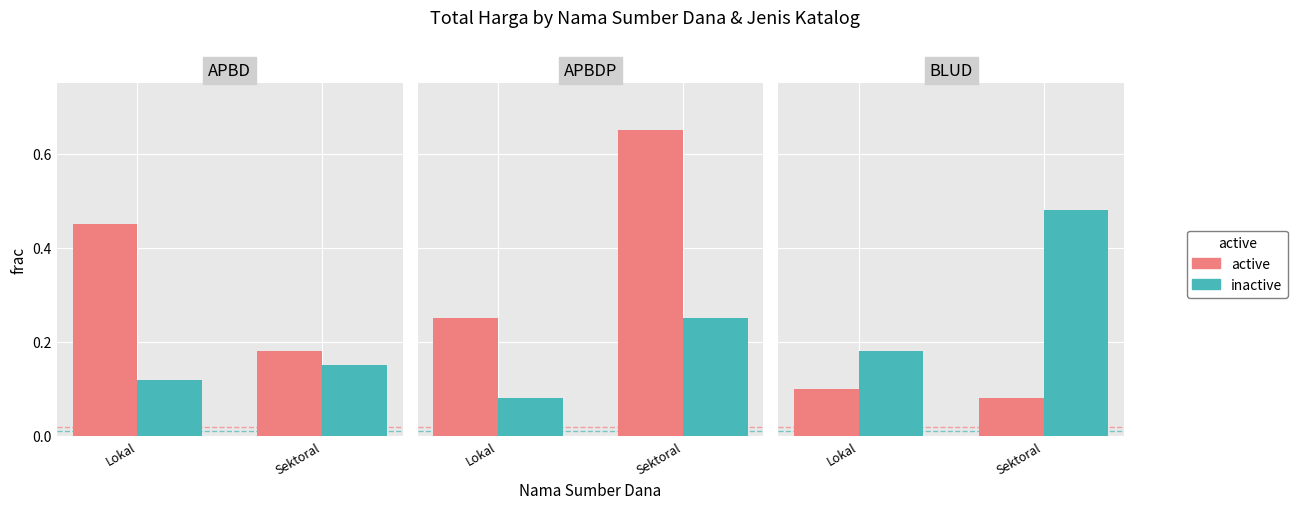

What is the label of the 1st bar from the right?

Sektoral